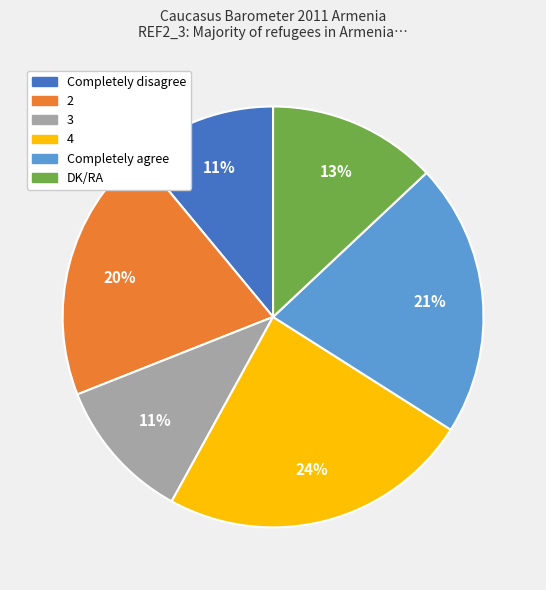

Which category has the biggest portion of the pie?

4